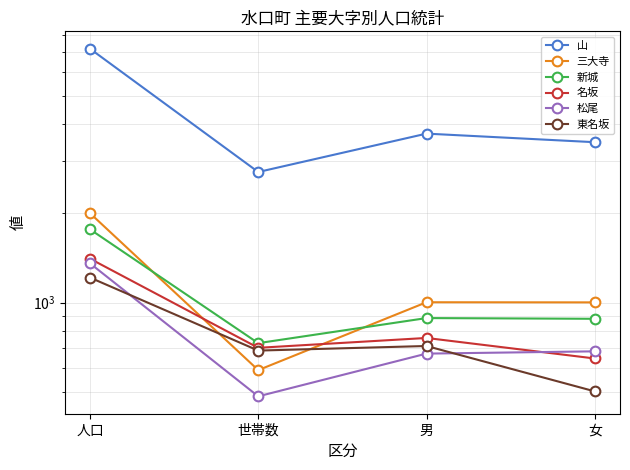

What position from the left is 女?

4